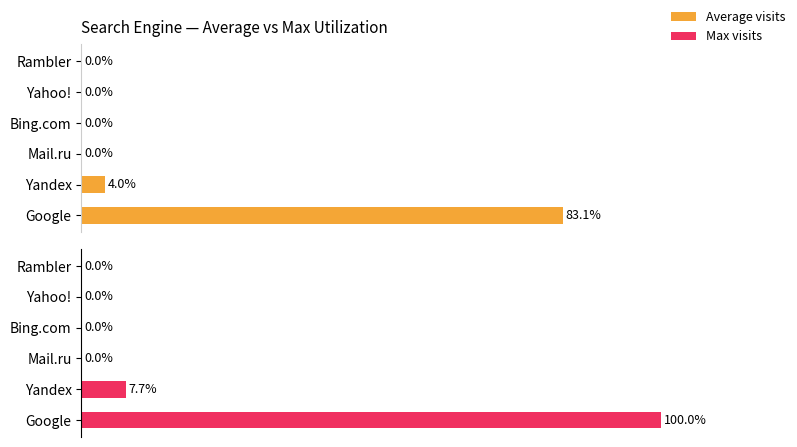

The Average visits series shows -51.0 at Rambler. True or false?

False